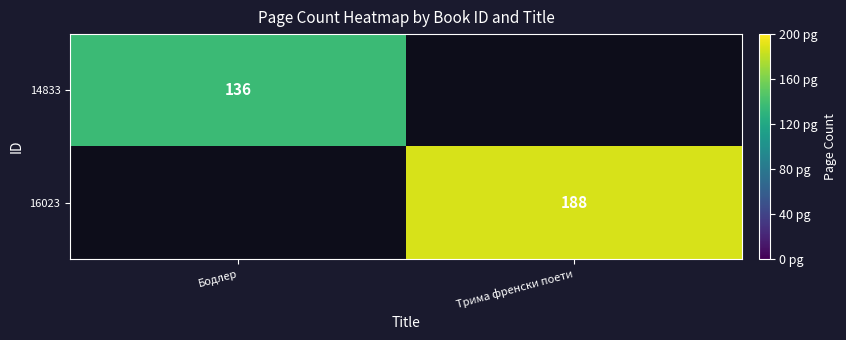

True or false: 16023 has a value of 316 at Трима френски поети.

False